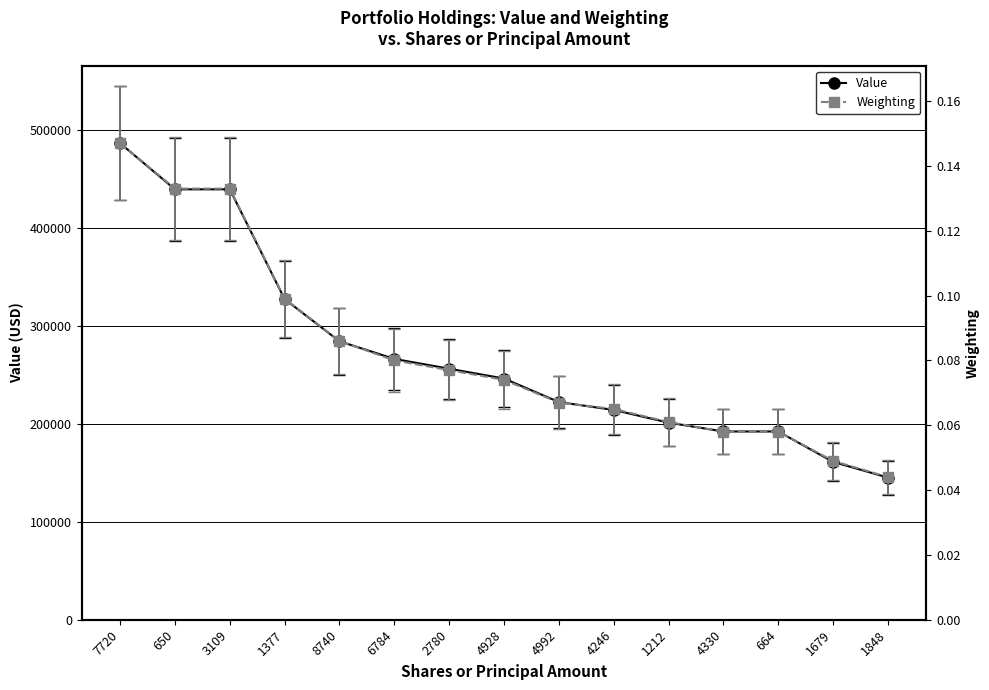

At which label is Weighting closest to 0?

1848